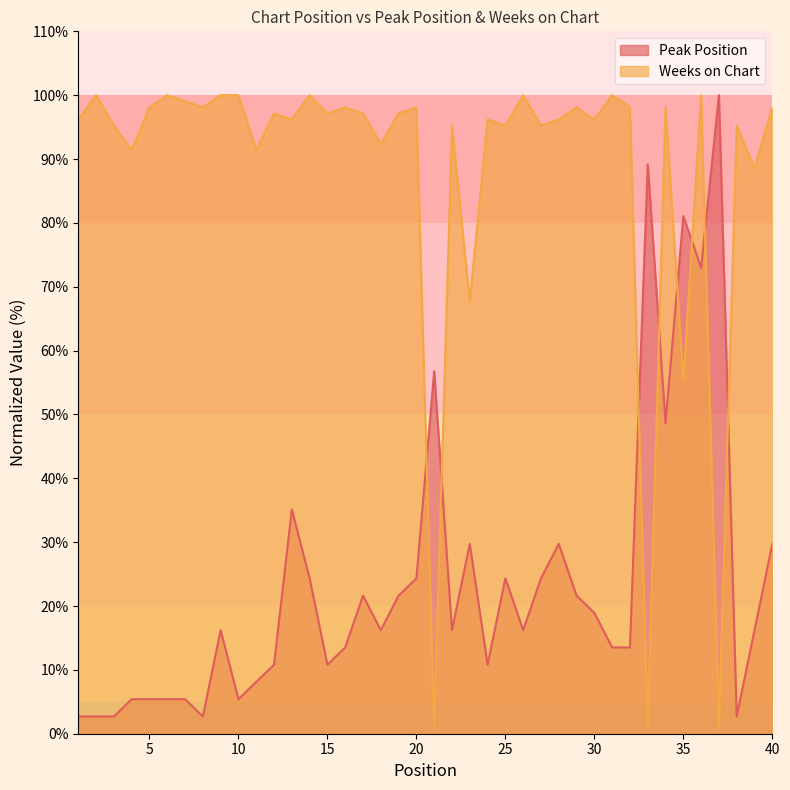

Which series has the widest spread of values?

Weeks on Chart